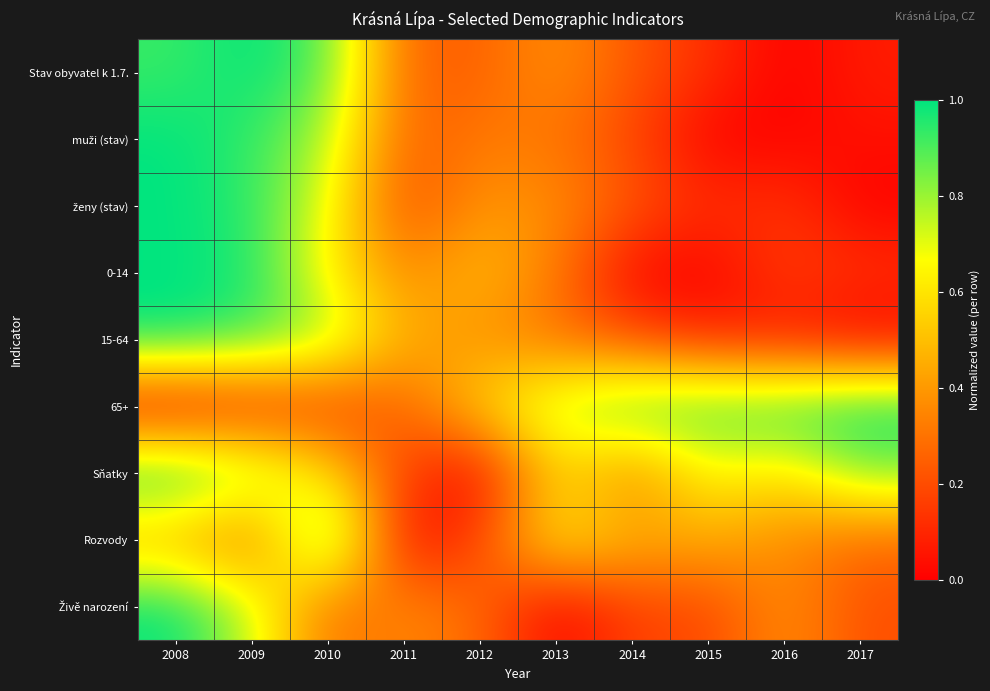

How many series are shown in this chart?

9